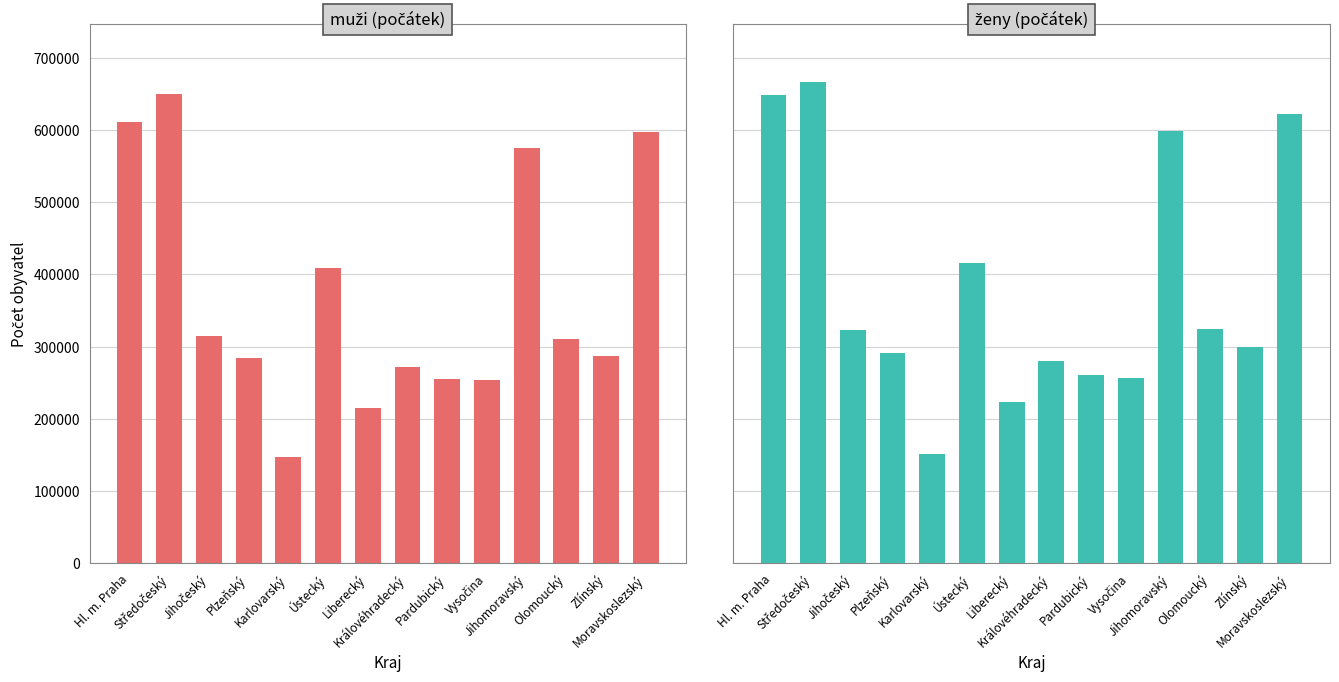

Is it true that muži (počátek) equals 310718 at Olomoucký?

True